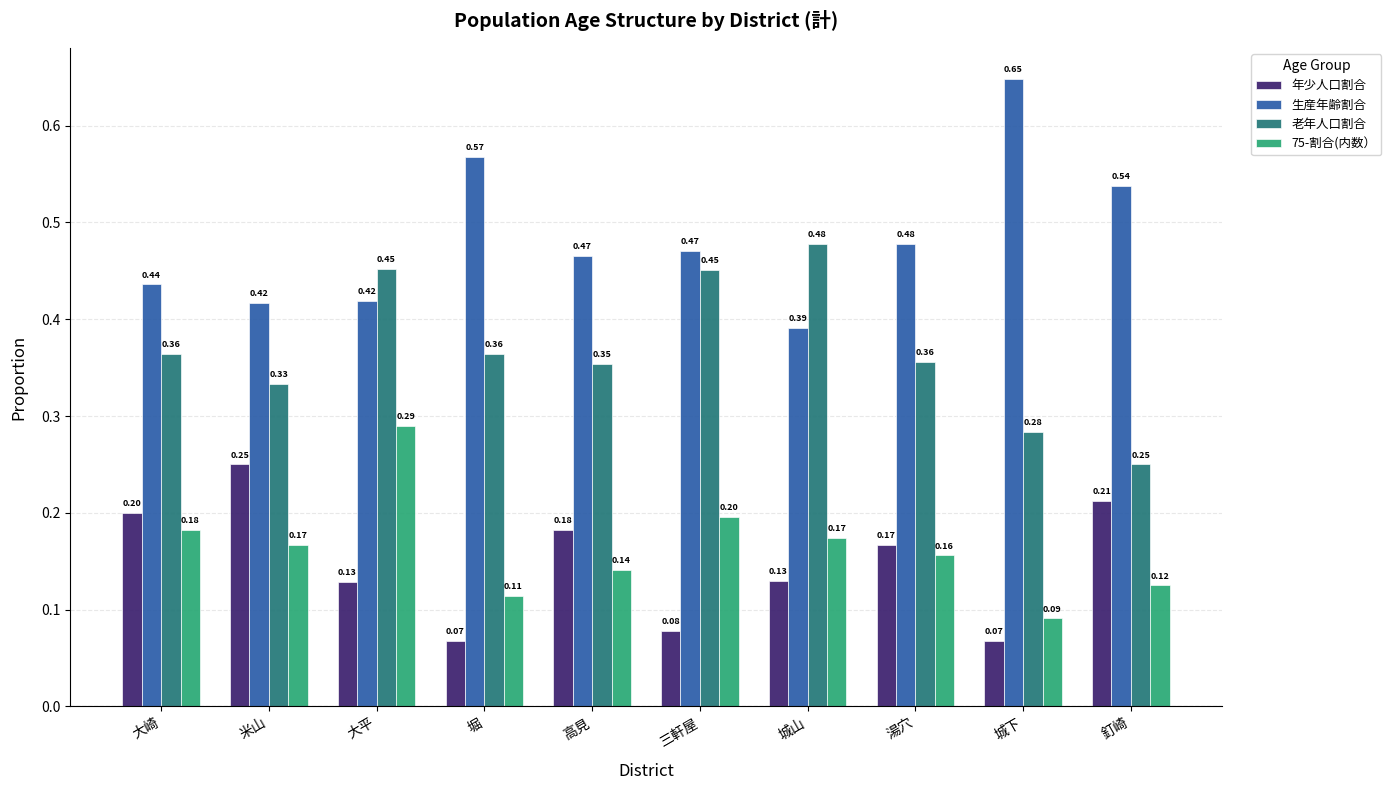

Are the bars grouped side by side (vs. stacked)?

Yes